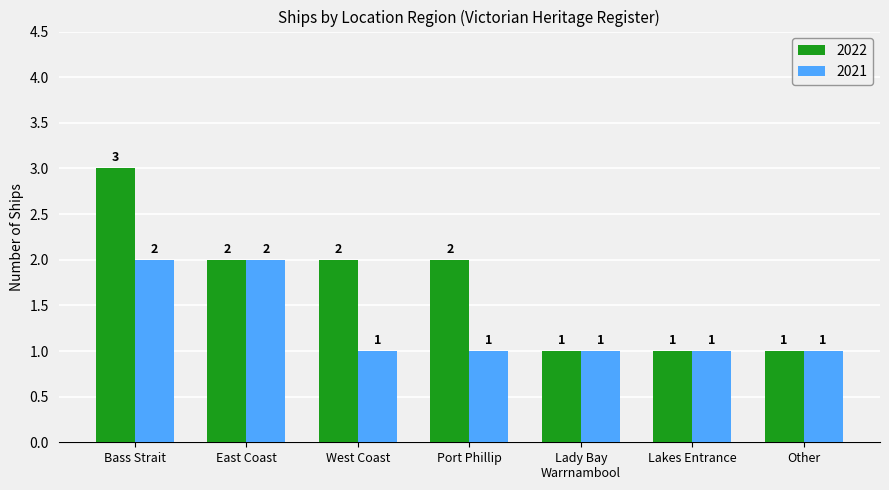

Which label corresponds to the largest value in the chart?

Bass Strait